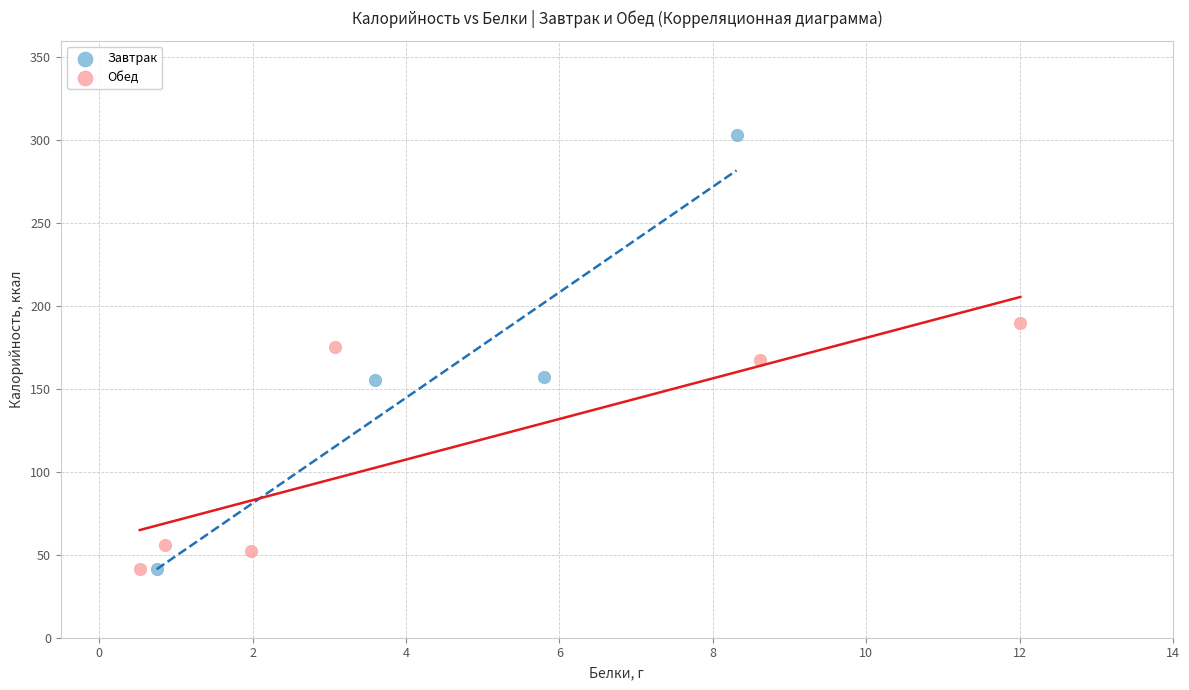

Which series has the widest spread of Y values?

Завтрак